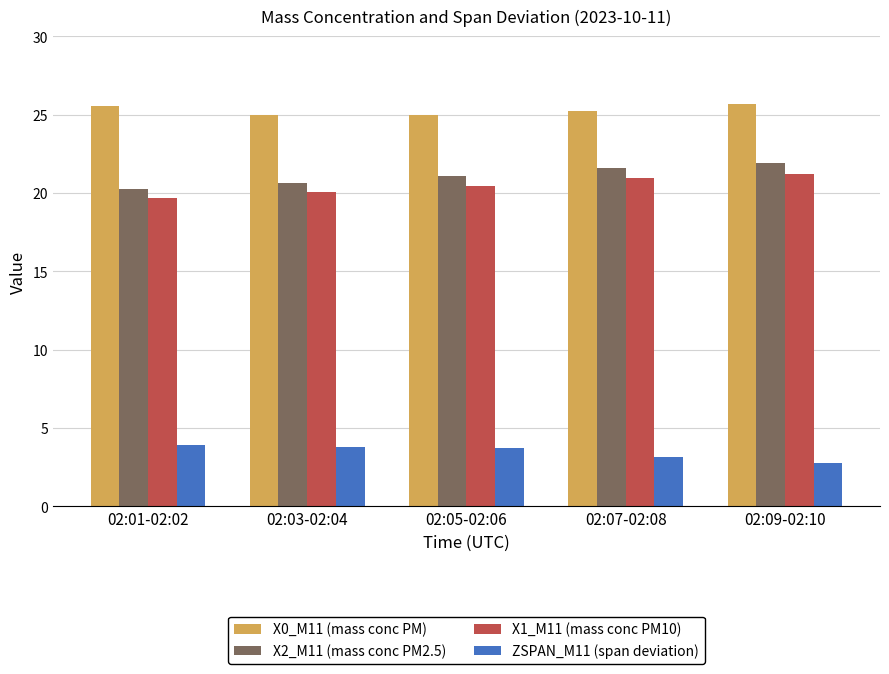

What is the label of the 4th bar from the right?

02:03-02:04